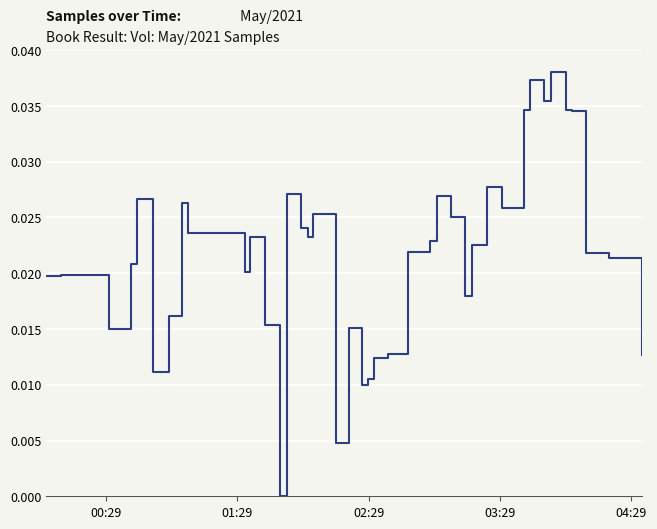

True or false: the data has more than 1 interior local peaks.

True